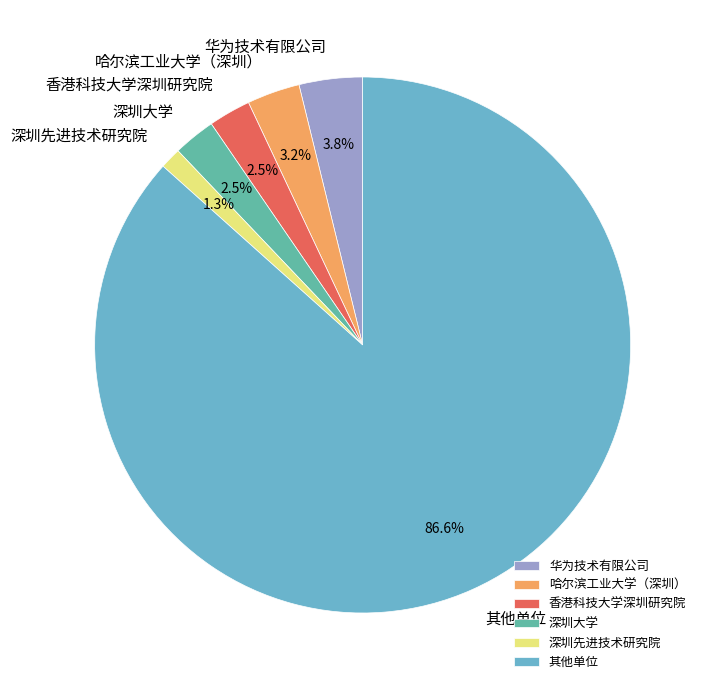

Is the sum of 华为技术有限公司 and 深圳大学 greater than half?

No